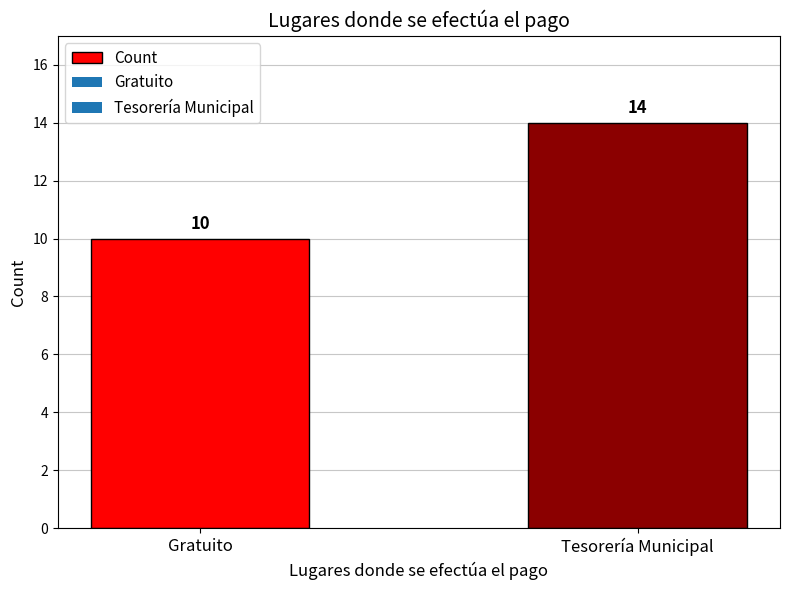

What is the ratio of the value at Tesorería Municipal to the value at Gratuito?

1.4